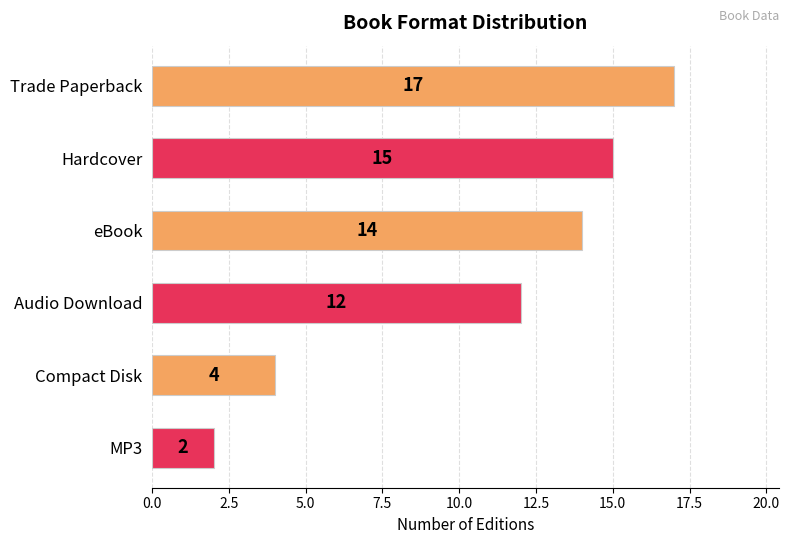

At which label is the value closest to 9?

Audio Download